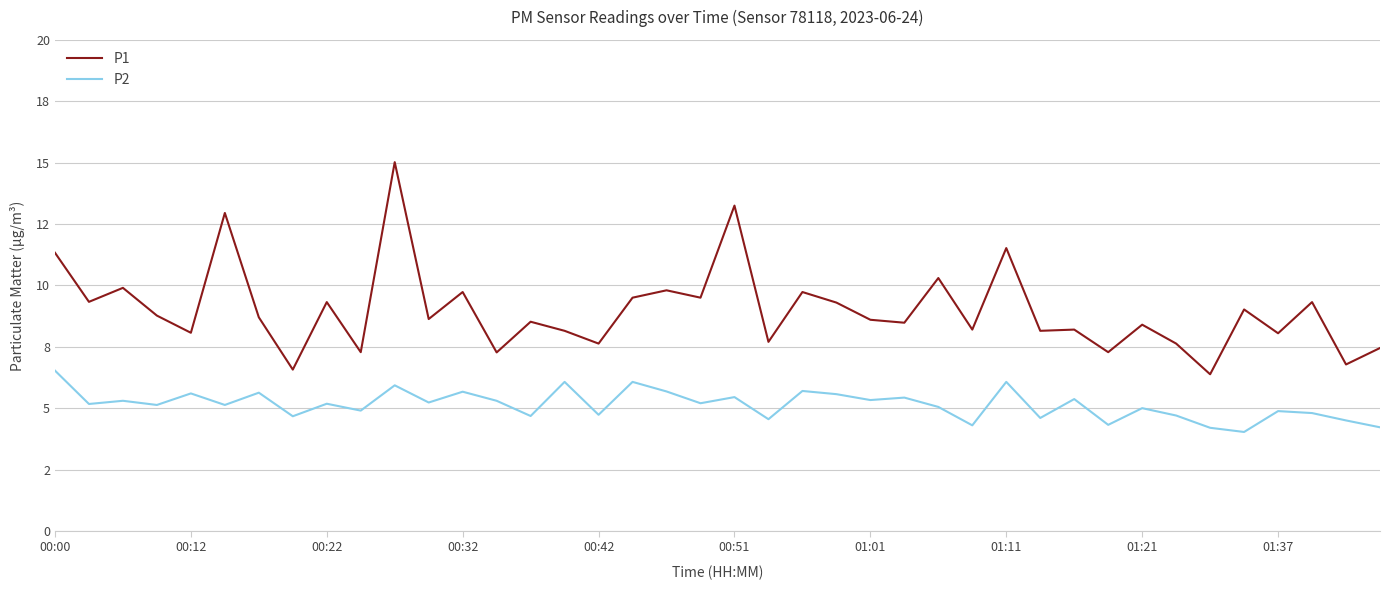

At which category is the sum across all series the highest?

10